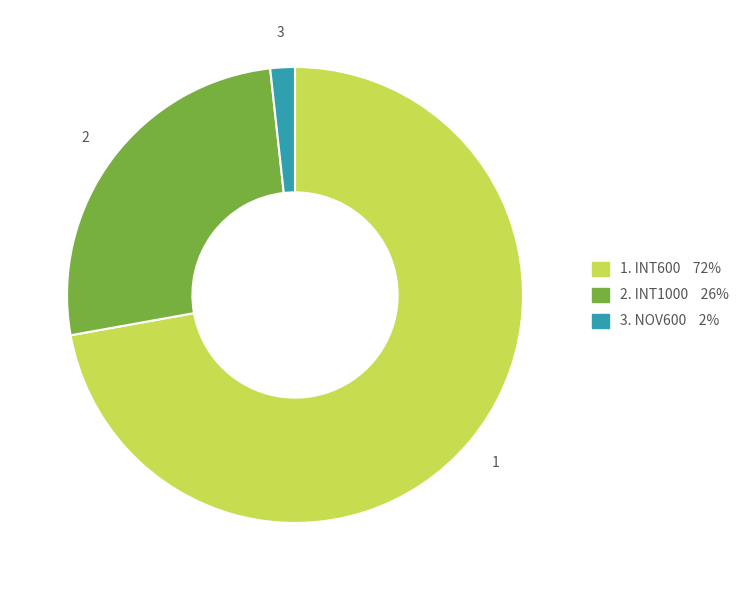

Is there any slice that represents more than half of the pie?

Yes